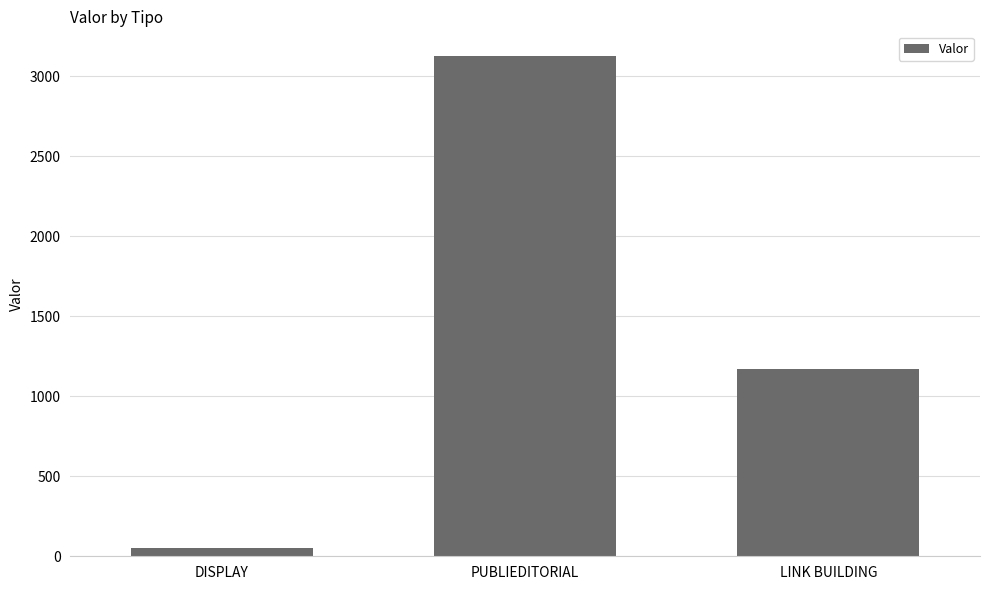

What is the change in value from PUBLIEDITORIAL to LINK BUILDING?

-1953.1